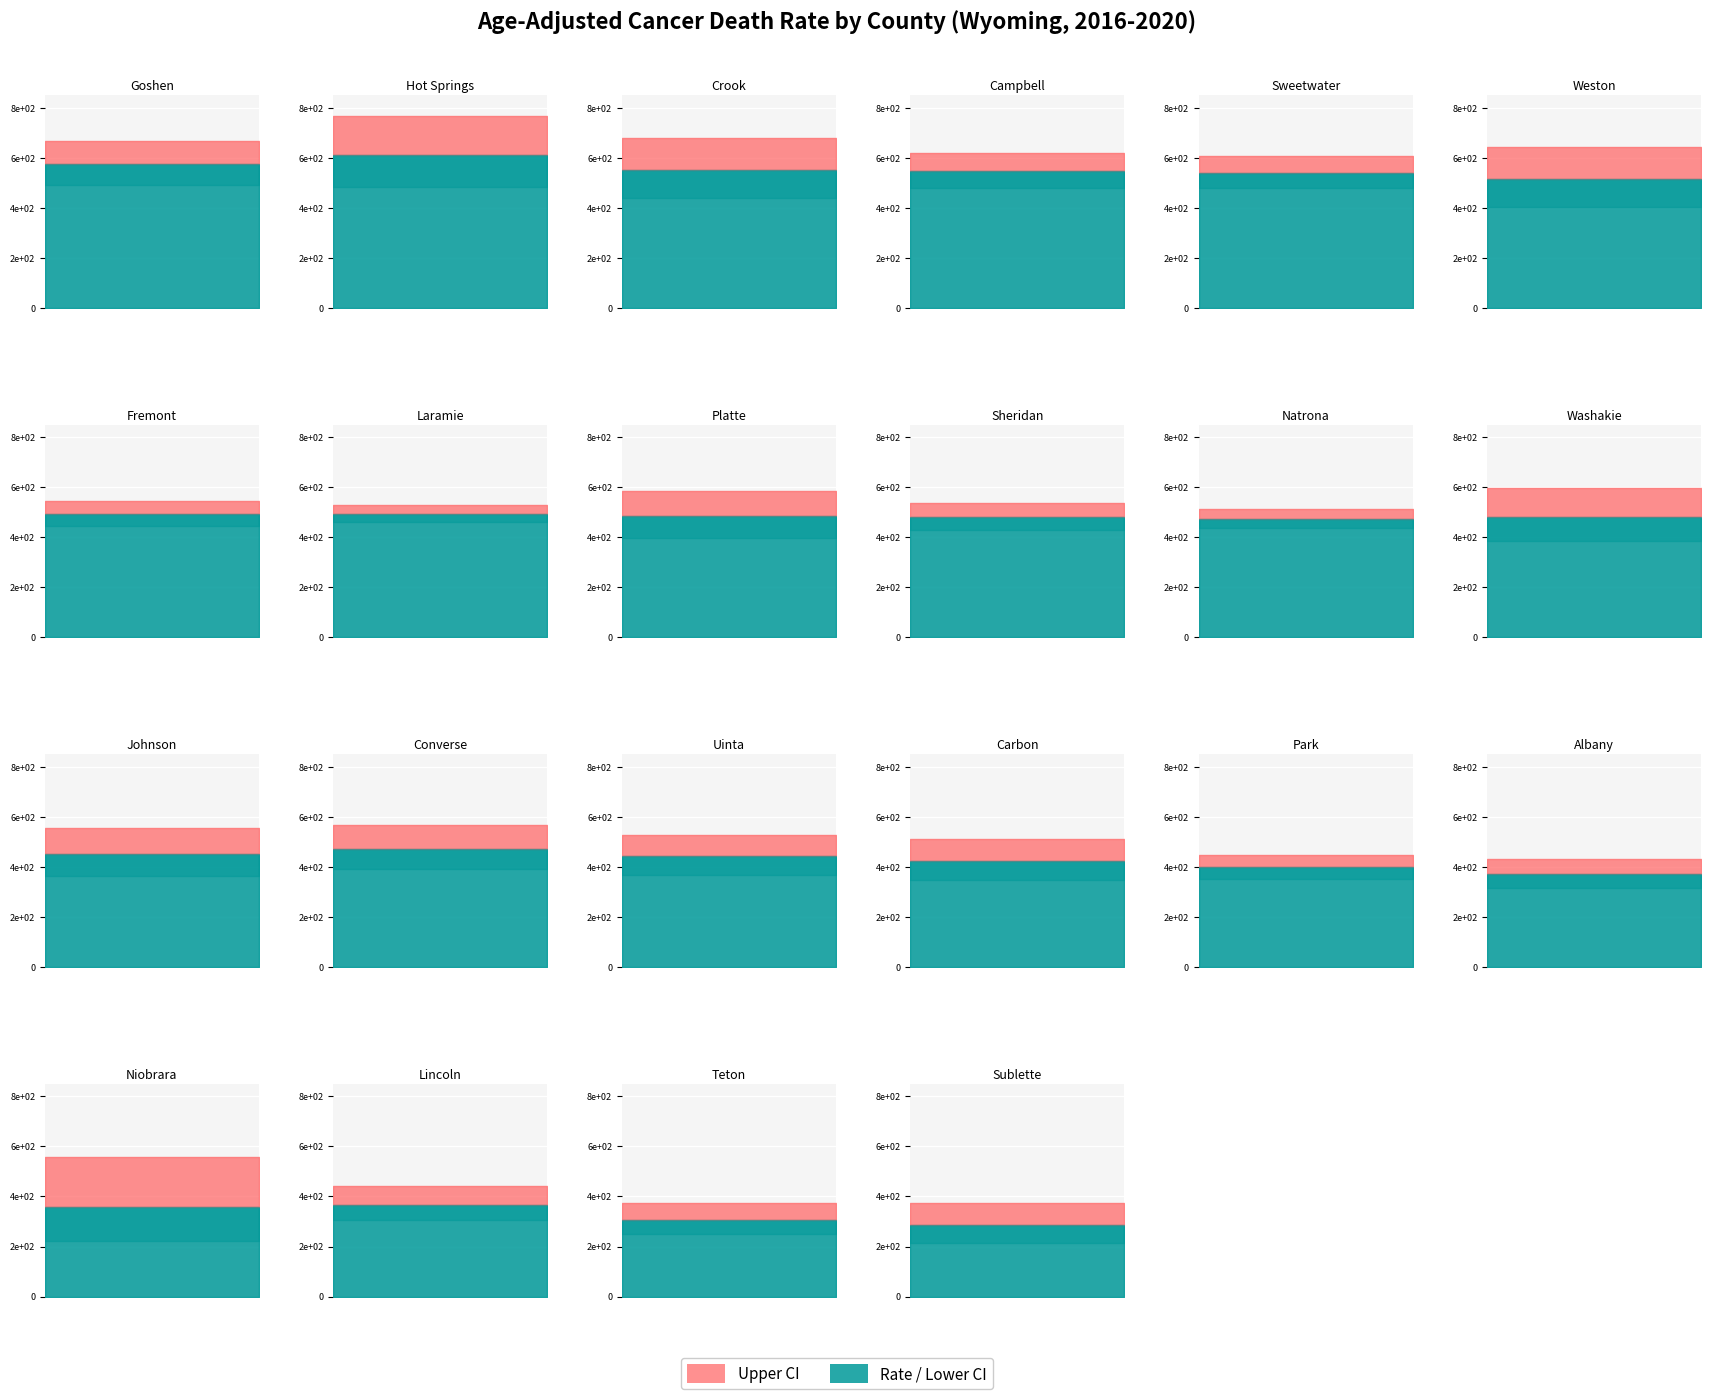

Does the chart display data point markers on the line(s)?

No